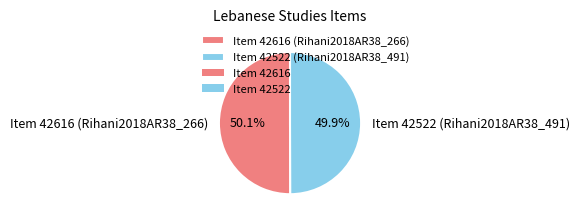

What percentage is the Item 42522 (Rihani2018AR38_491) slice, to the nearest percent?

50%